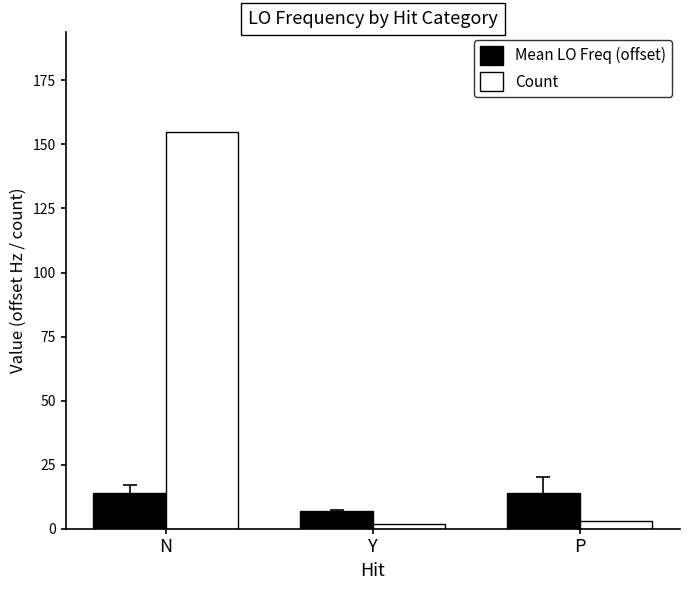

List the series in order of their overall mean, highest first.

Count, Mean LO Freq (offset)